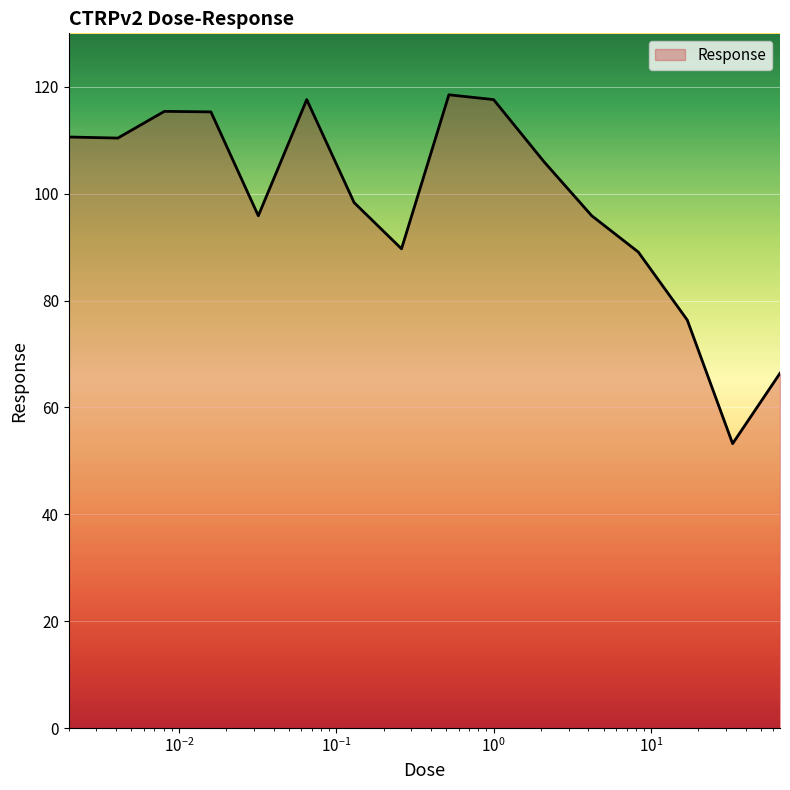

What is the difference between the maximum and minimum values?

65.3